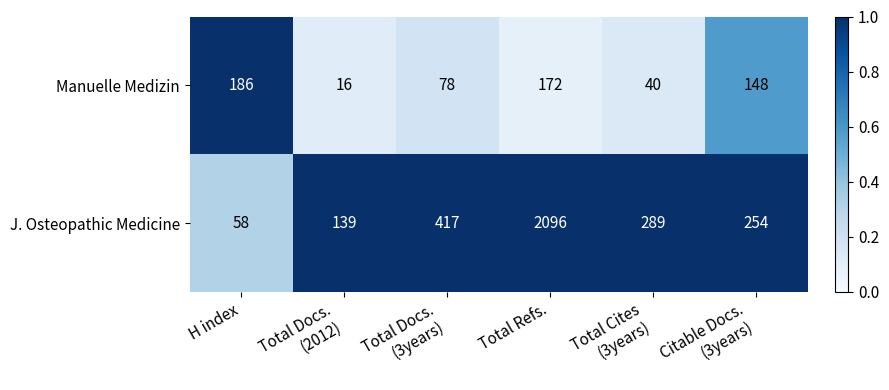

Rank the series at Total Refs. from lowest to highest value.

Manuelle Medizin, J. Osteopathic Medicine